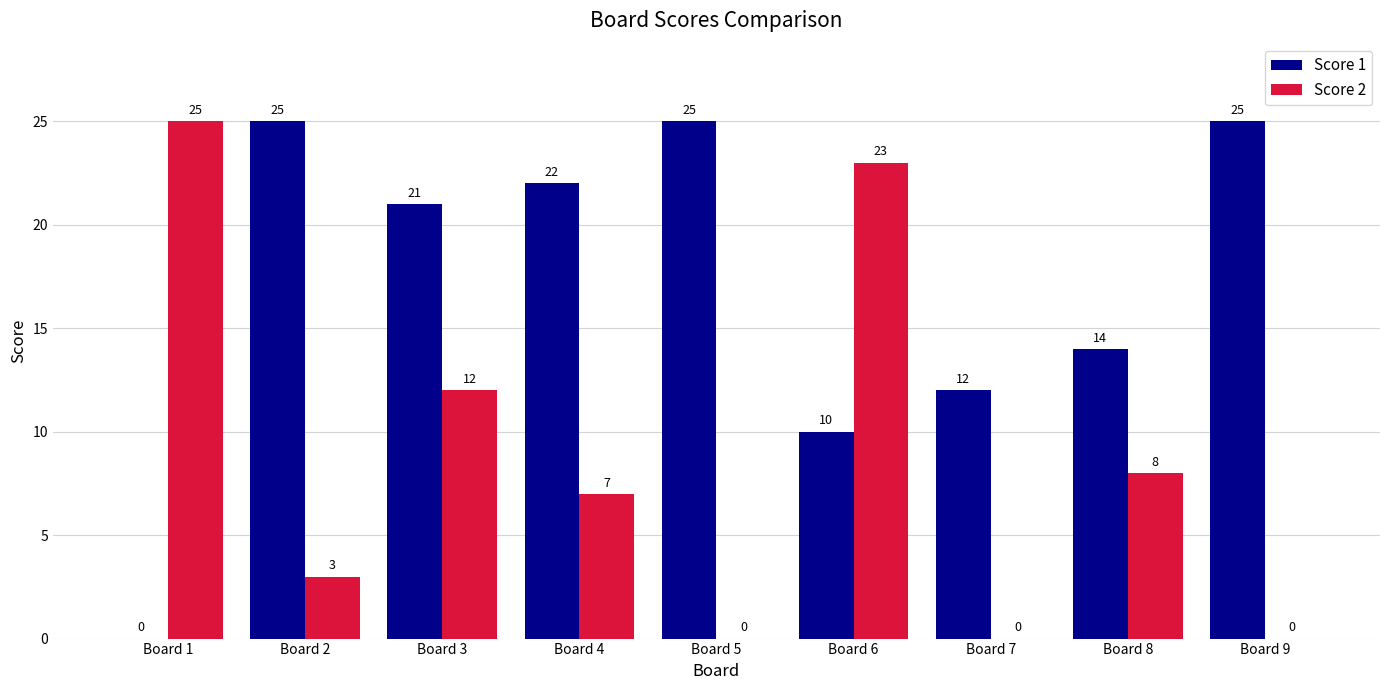

How many positive values does the Score 1 series have?

8